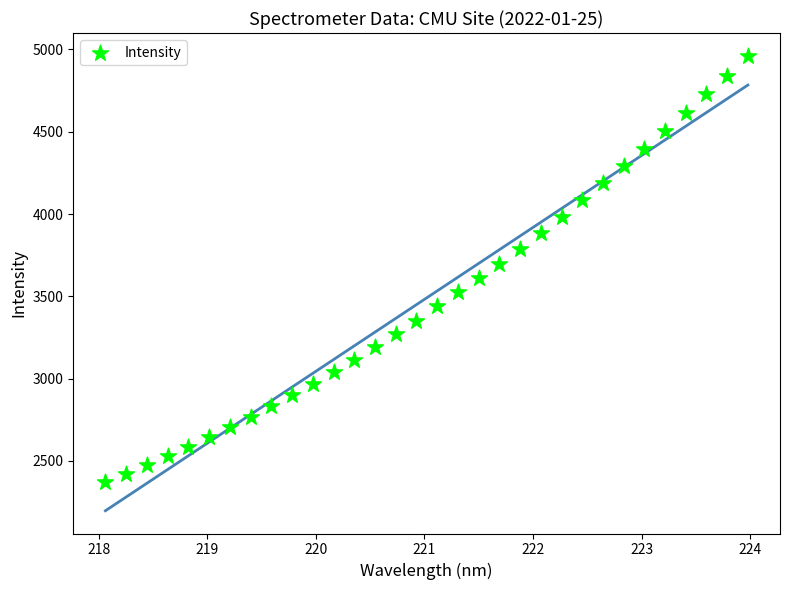

What is the range of X values (max minus min)?

5.9